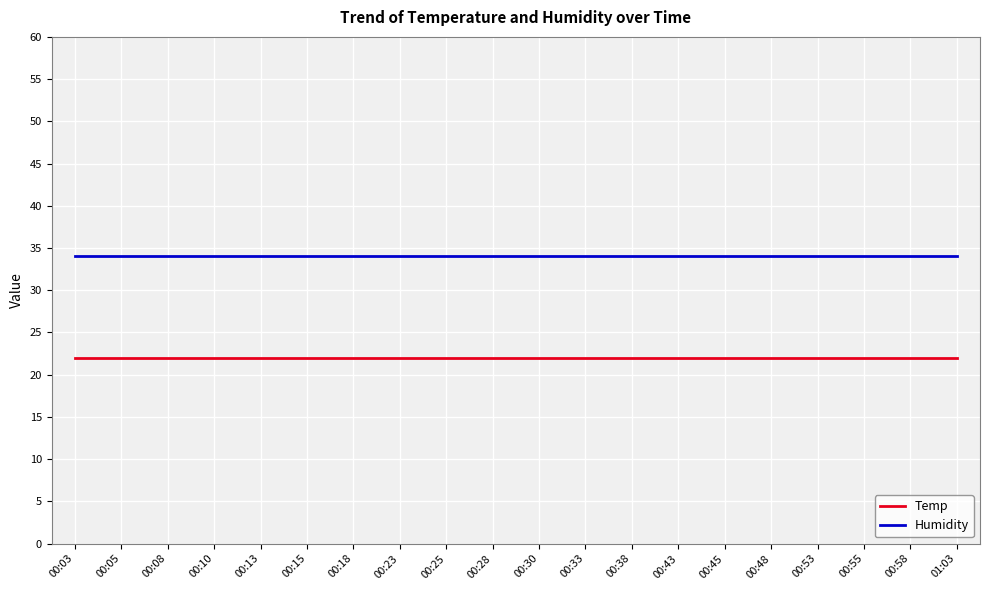

How many distinct data groups are displayed?

2